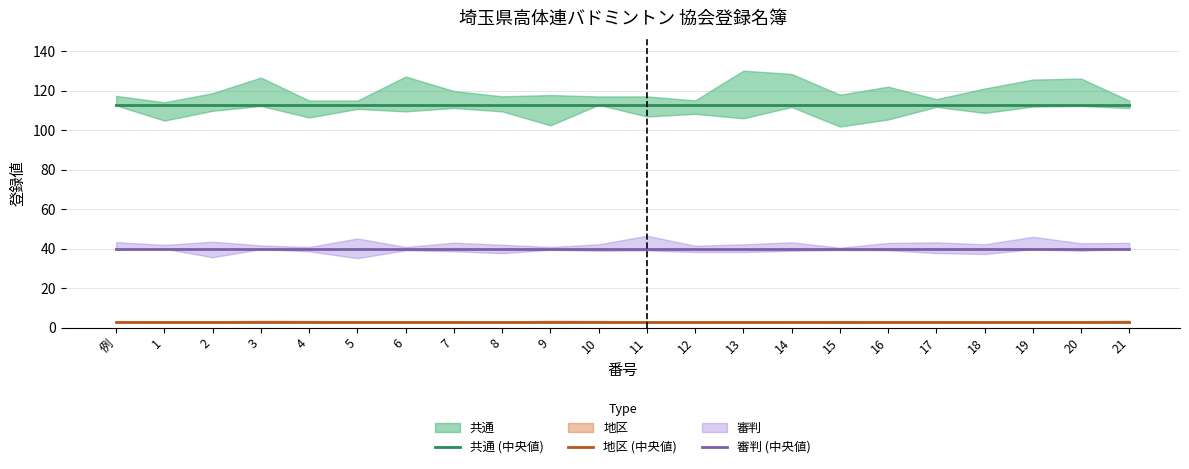

What is the average value of the 共通 (中央値) series?

113